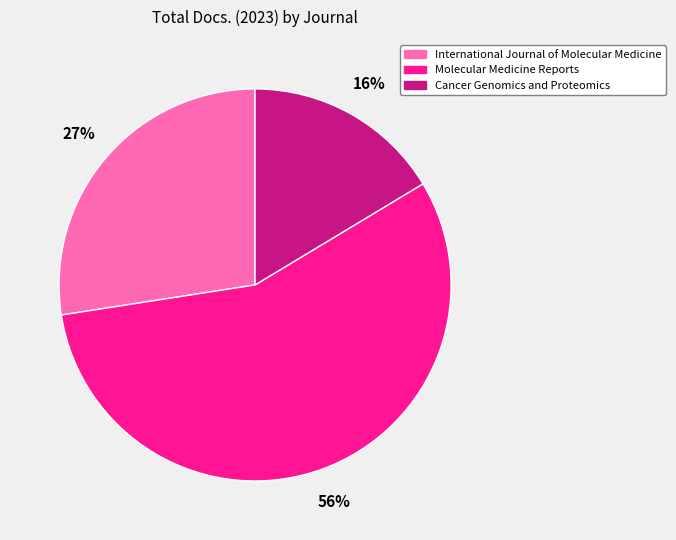

To the nearest percent, what is the difference between the Molecular Medicine Reports and International Journal of Molecular Medicine slice percentages?

29%